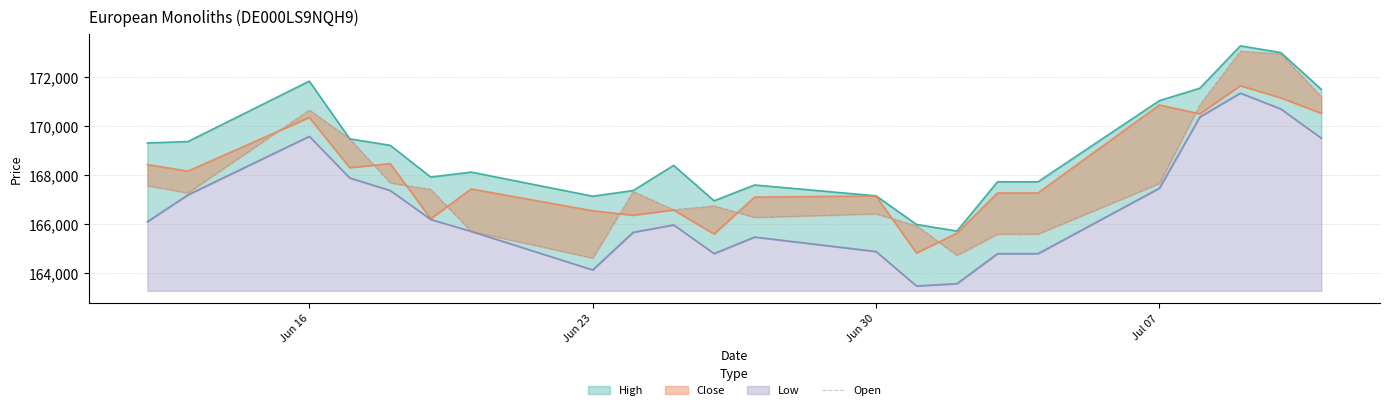

Reading right to left, what are all the values shown in this chart?

171194	172940	173051	170866	167653	165586	165586	164716	165930	166411	166268	166741	166579	167323	164610	165696	167413	167677	169472	170652	167266	167561